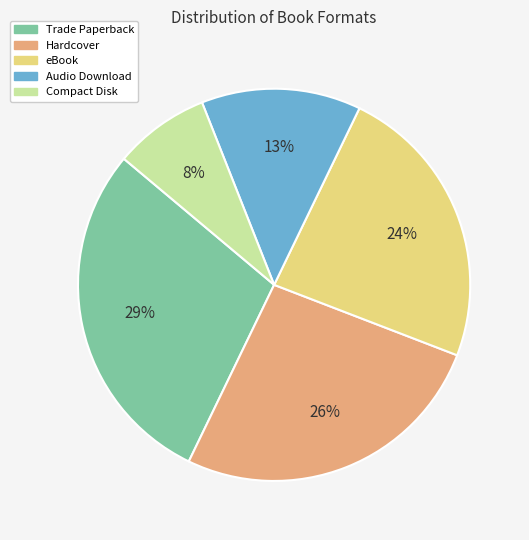

Does Trade Paperback account for over 50% of the chart?

No